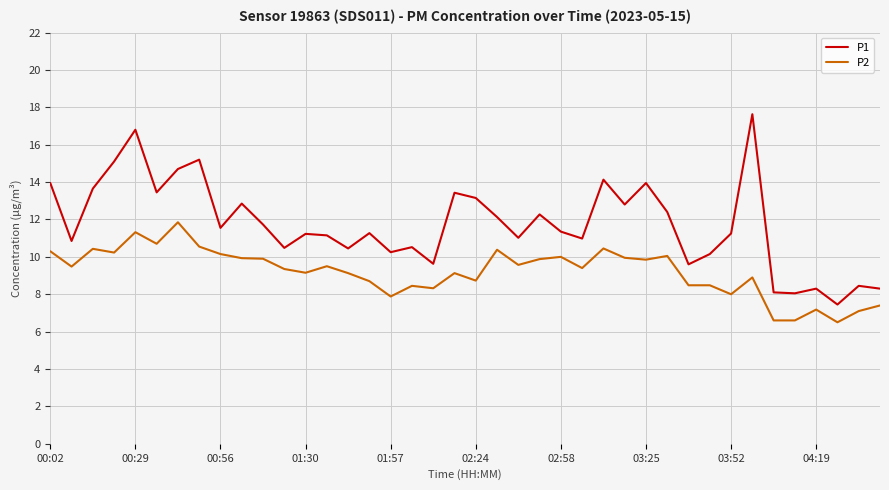

List the series in order of their peak value, lowest first.

P2, P1